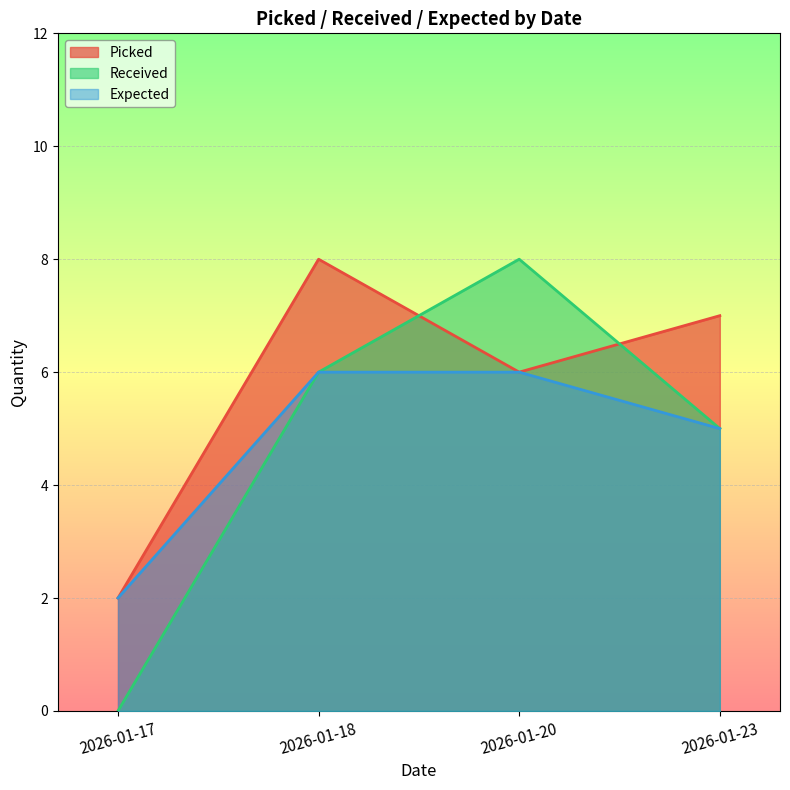

In Received, how many points are higher than both neighbors (excluding endpoints)?

1